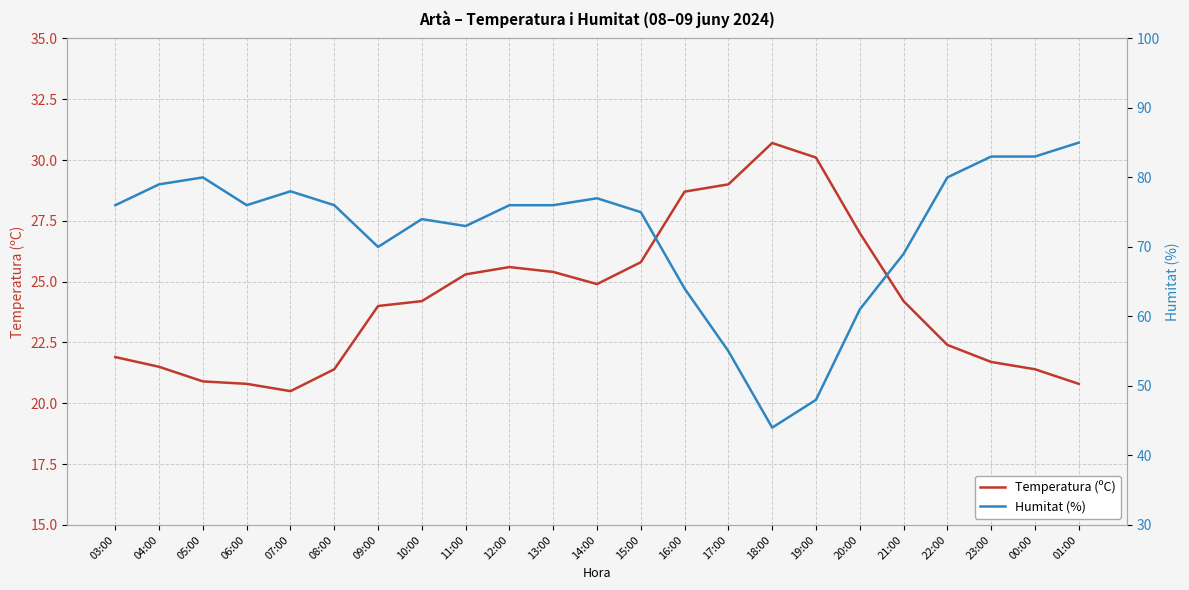

What is the difference between the highest and lowest values at 12:00?

50.4